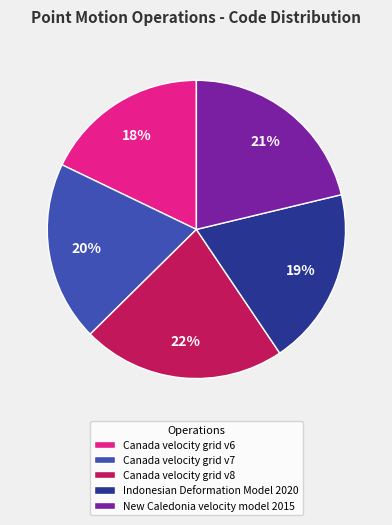

Is it true that Canada velocity grid v8 is 36% of the pie?

False